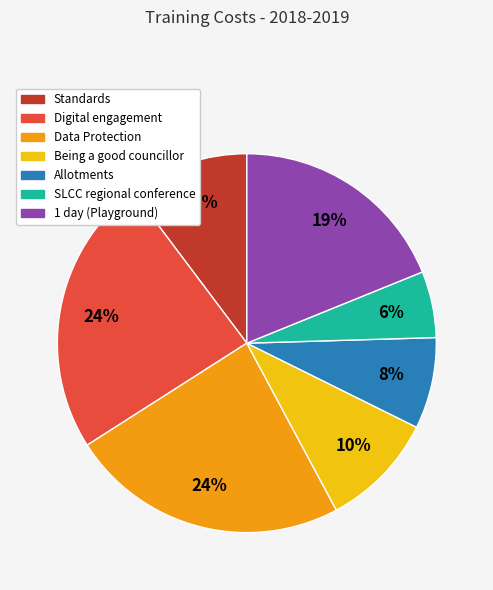

Does Being a good councillor account for over 50% of the chart?

No